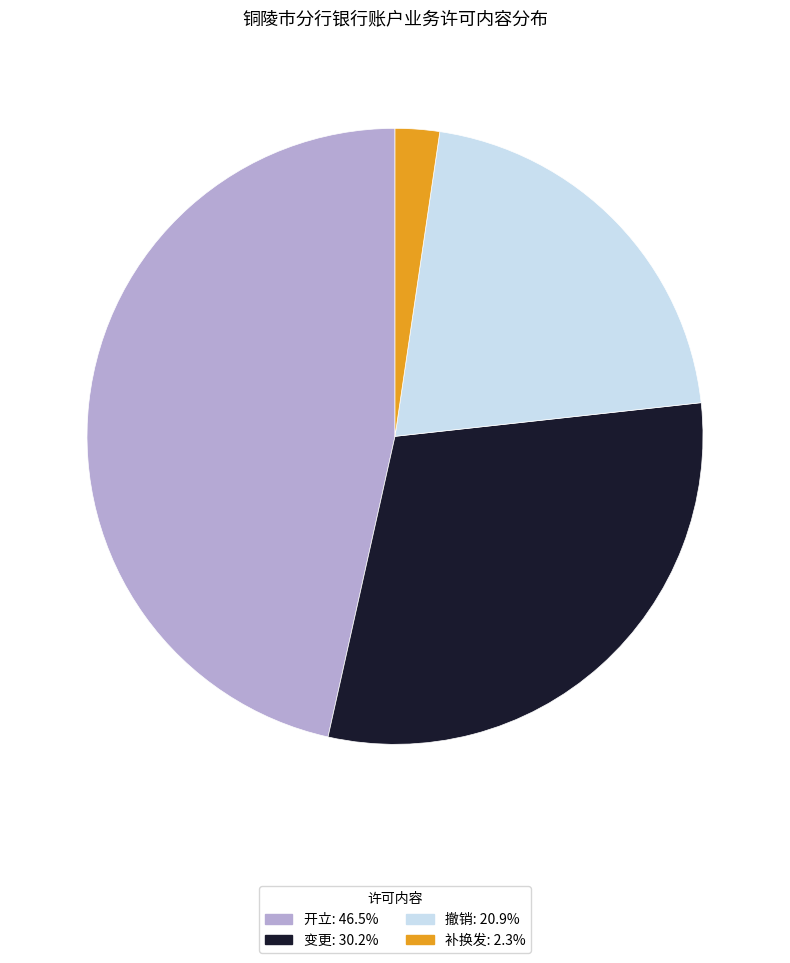

The 变更 slice represents 38% of the pie. True or false?

False